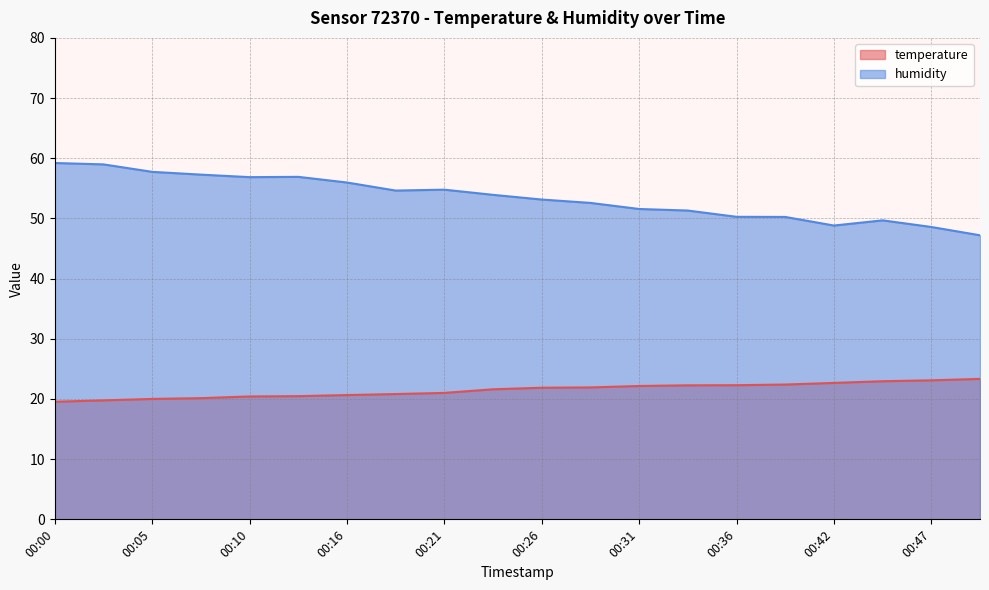

Reading right to left, extract all data points from this chart.

temperature: 23.3	23.1	22.9	22.7	22.4	22.3	22.3	22.2	21.9	21.9	21.6	21.0	20.8	20.6	20.5	20.4	20.1	20.0	19.8	19.5
humidity: 47.2	48.6	49.7	48.8	50.2	50.3	51.3	51.6	52.6	53.1	53.9	54.8	54.6	56.0	56.9	56.9	57.3	57.7	59.0	59.2